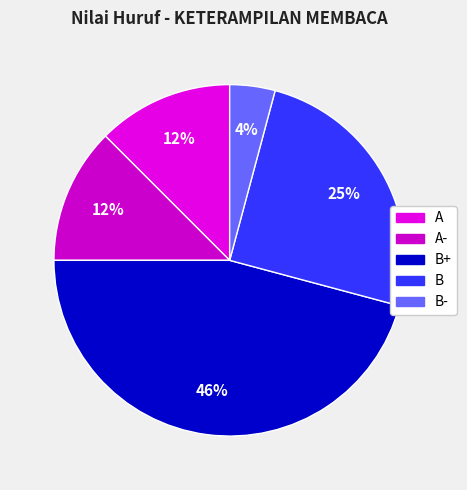

To the nearest percent, what is the difference between the largest and smallest slice percentages?

42%